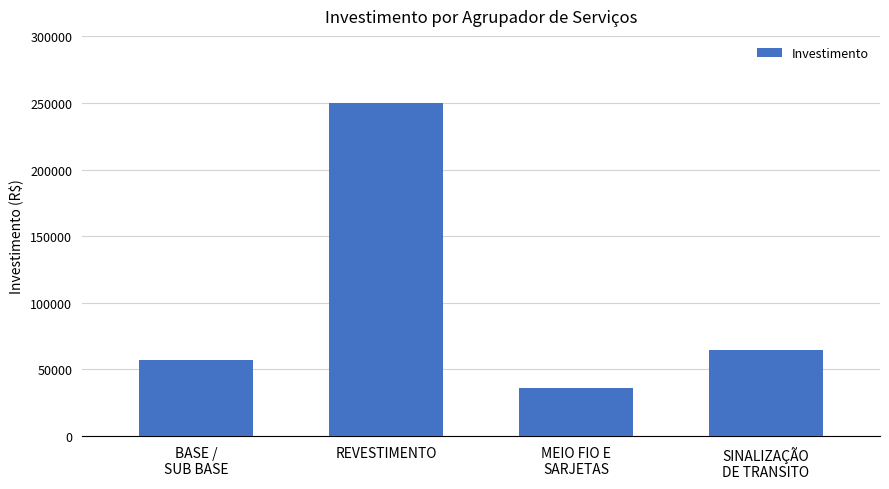

What is the sum of the values at REVESTIMENTO and SINALIZAÇÃO
DE TRANSITO?

315056.1